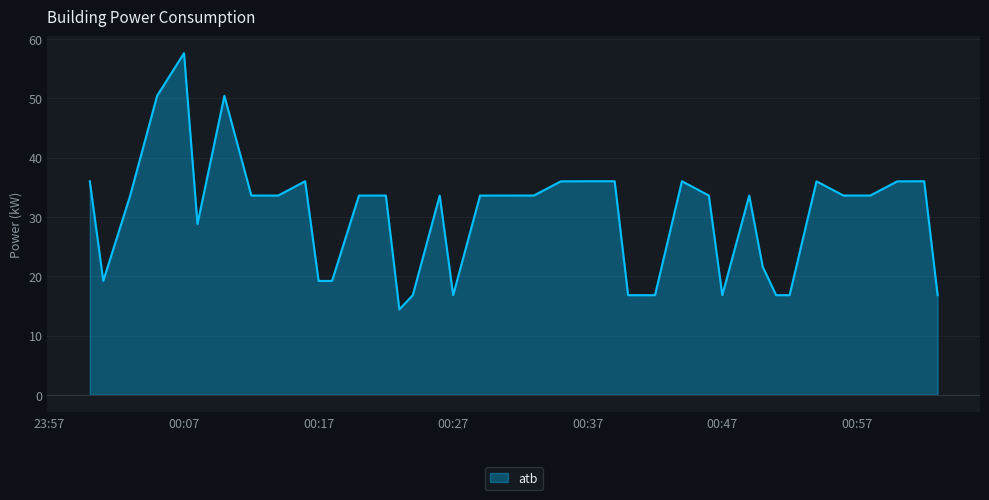

What is the maximum value shown in the chart?

57.6